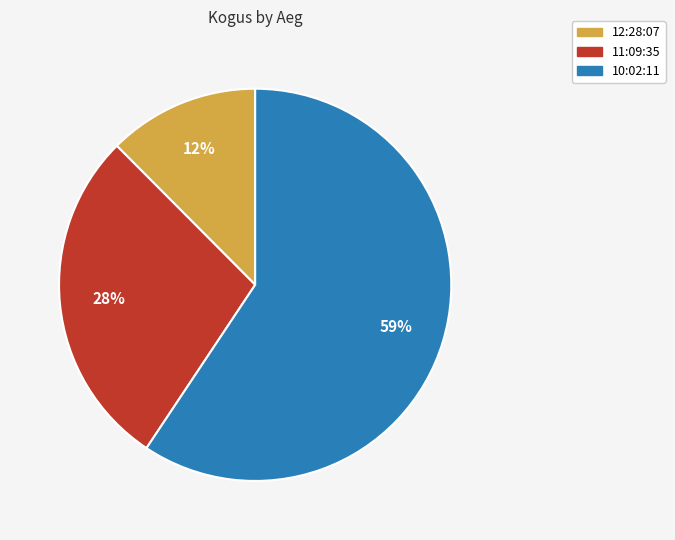

Count the number of slices in the pie.

3